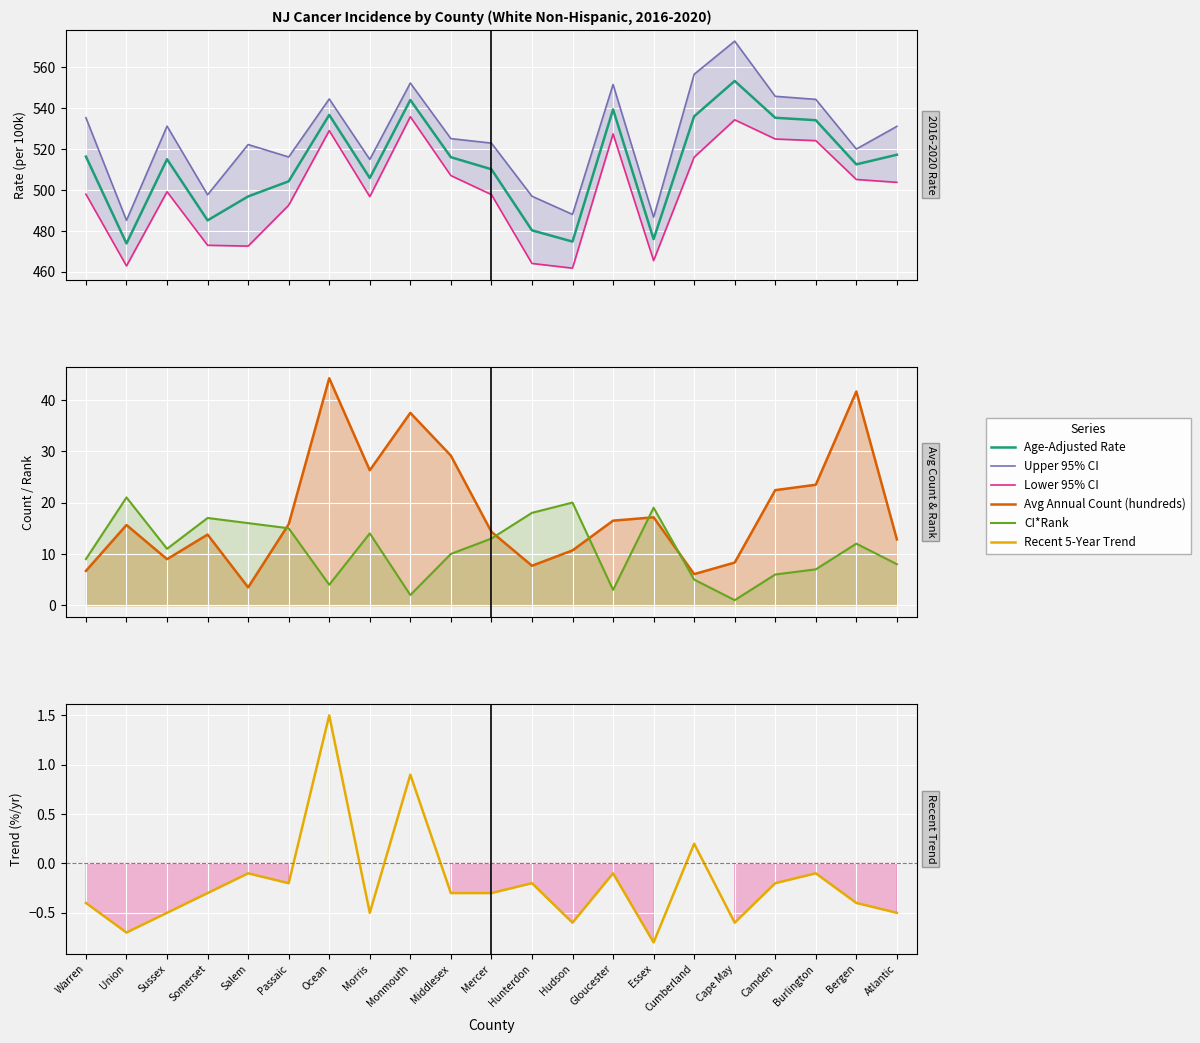

Rank the series by their maximum value, from highest to lowest.

Upper 95% CI, Age-Adjusted Rate, Lower 95% CI, Avg Annual Count (hundreds), CI*Rank, Recent 5-Year Trend